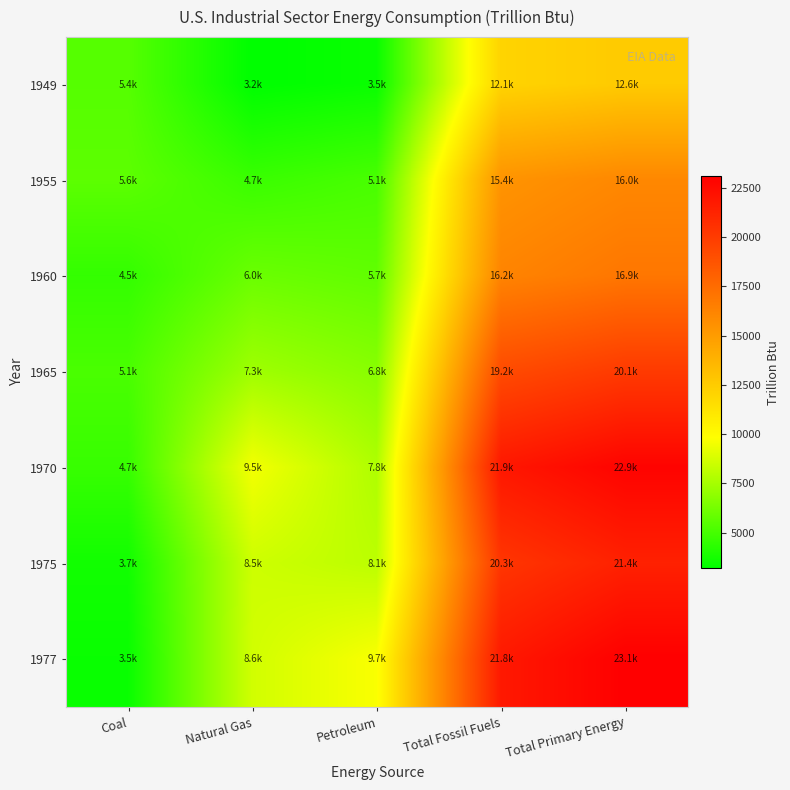

At which category does the chart reach its peak across all series?

Total Primary Energy